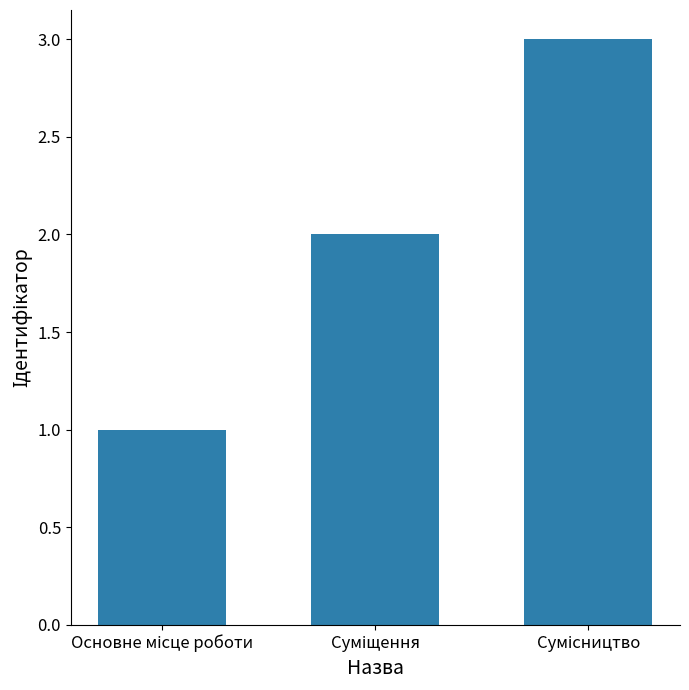

What is the greatest value displayed?

3